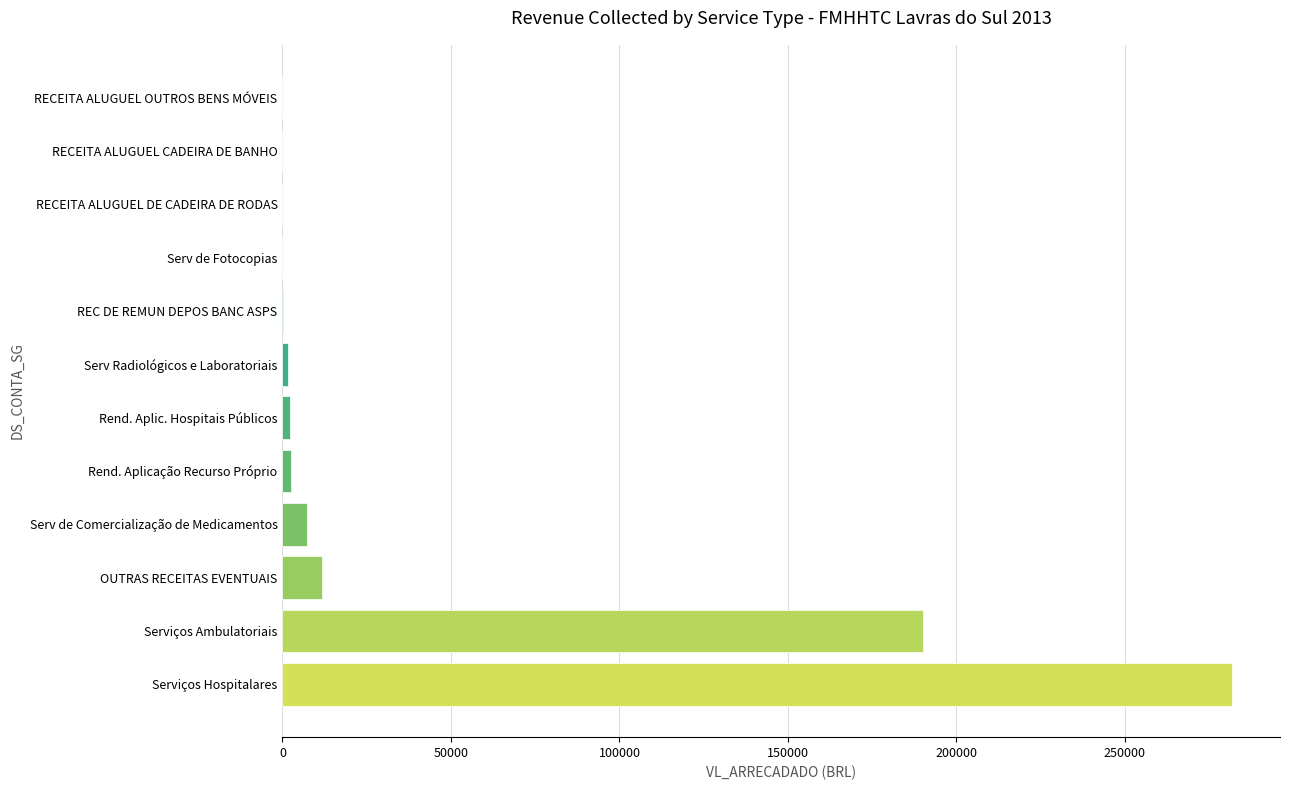

Are the bars horizontal?

Yes